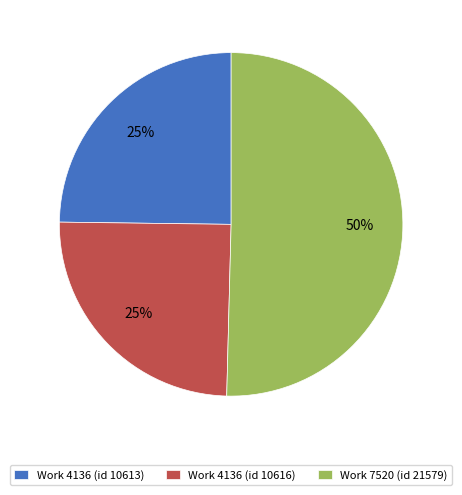

The Work 4136 (id 10613) slice represents 15% of the pie. True or false?

False